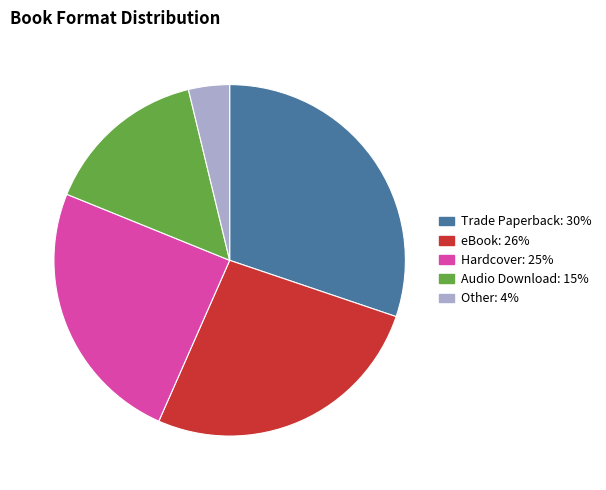

Rank the categories by value from lowest to highest.

Other, Audio Download, Hardcover, eBook, Trade Paperback